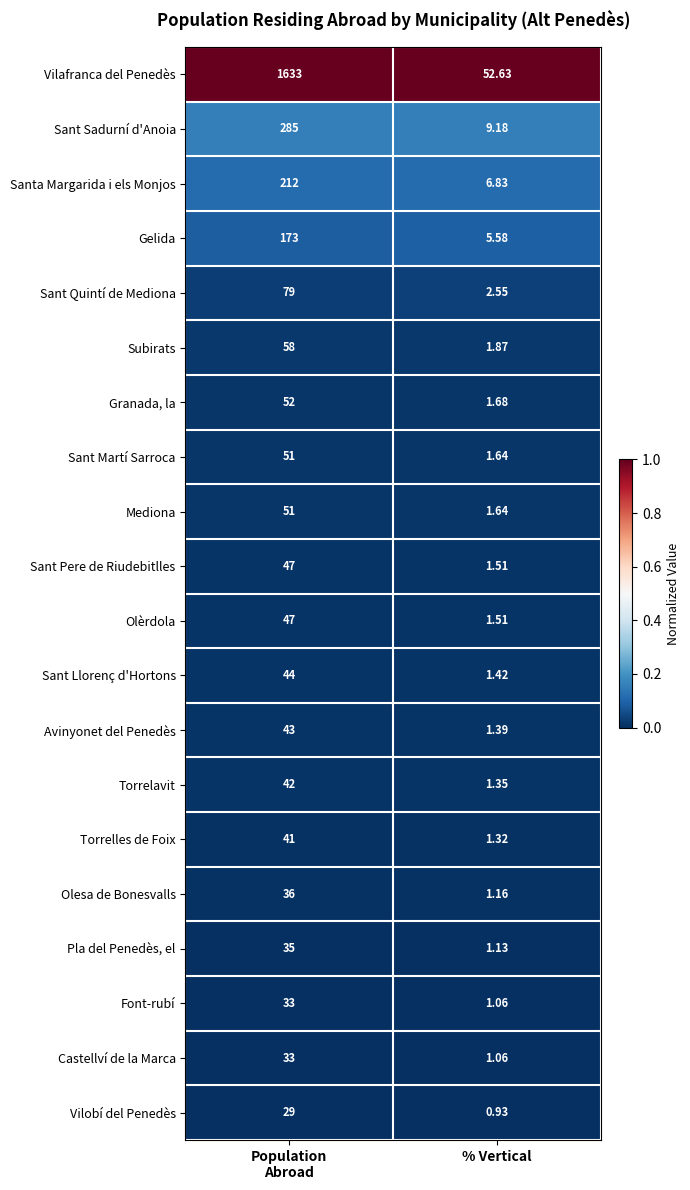

At which label is Sant Llorenç d'Hortons closest to 22?

% Vertical